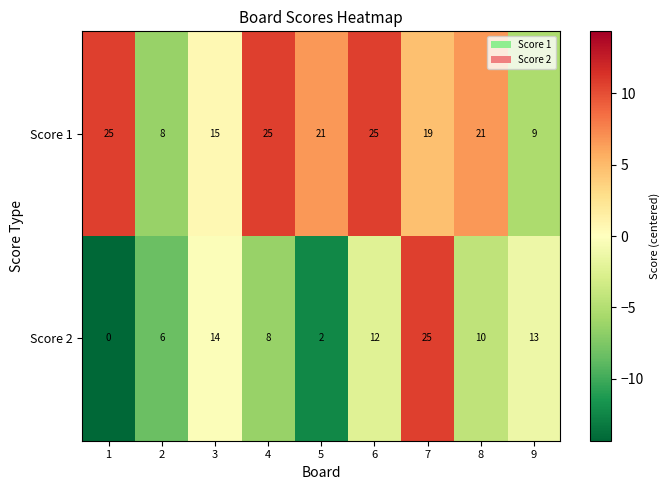

Count the number of data series in this chart.

2